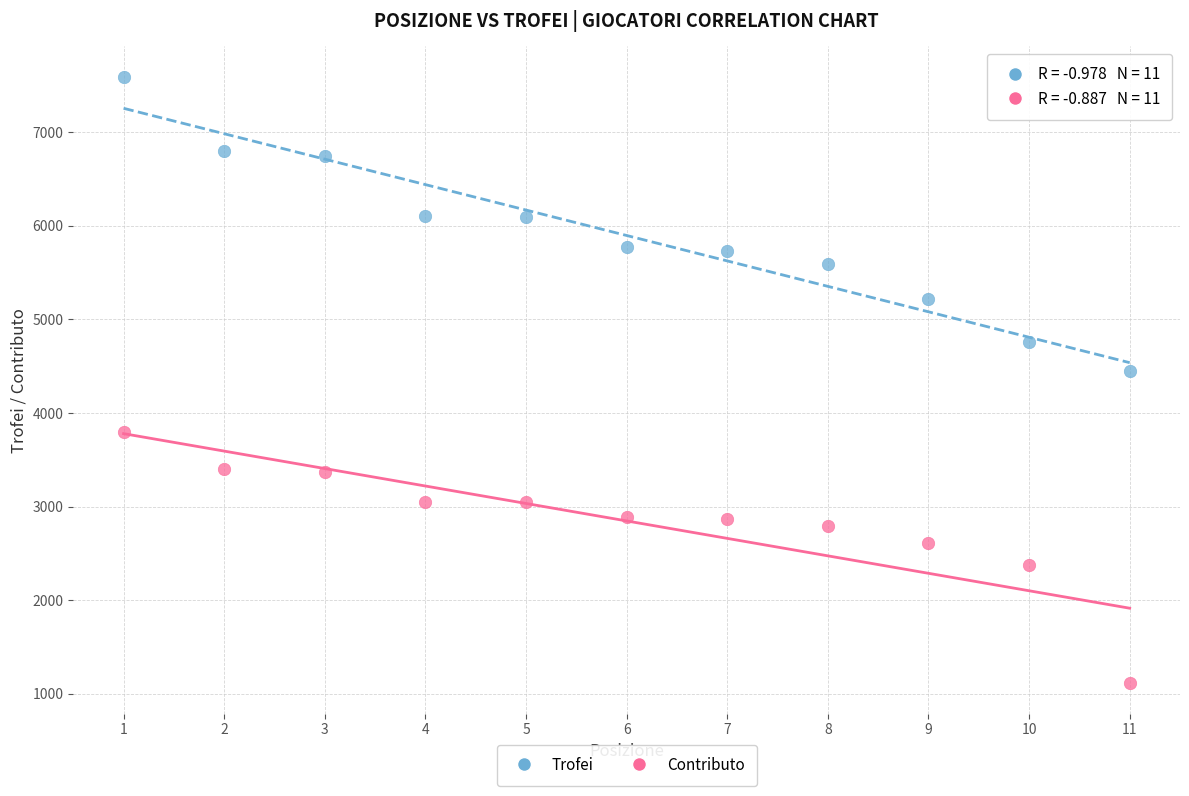

What are all the series names shown in the legend?

Trofei, Contributo